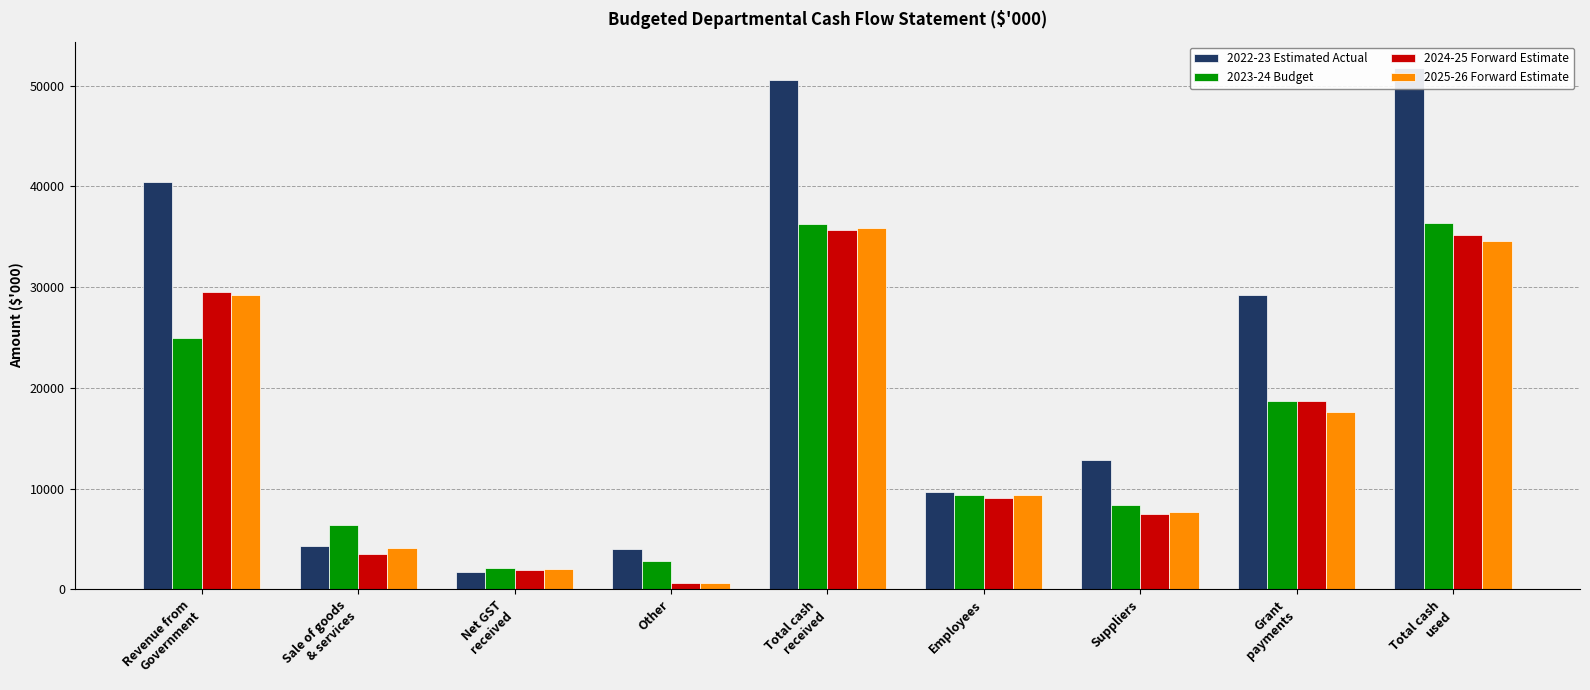

What is the difference between the second highest and second lowest values in the 2023-24 Budget series?

33452